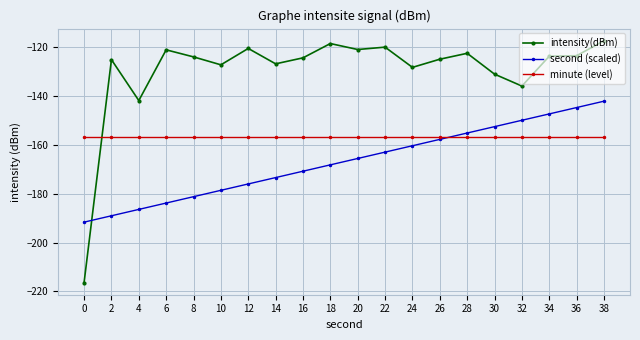

What is the difference between the maximum and second lowest values in the intensity(dBm) series?

24.5